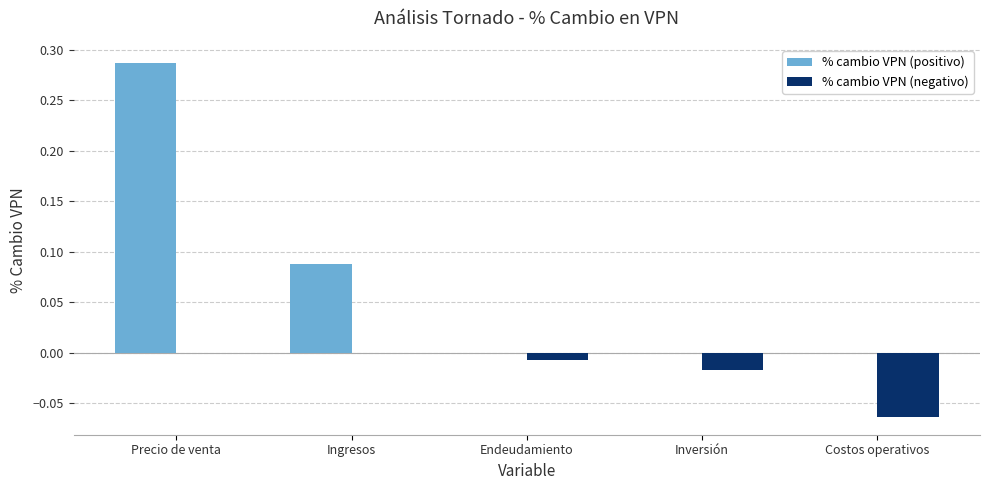

At which category is the sum across all series the highest?

Precio de venta